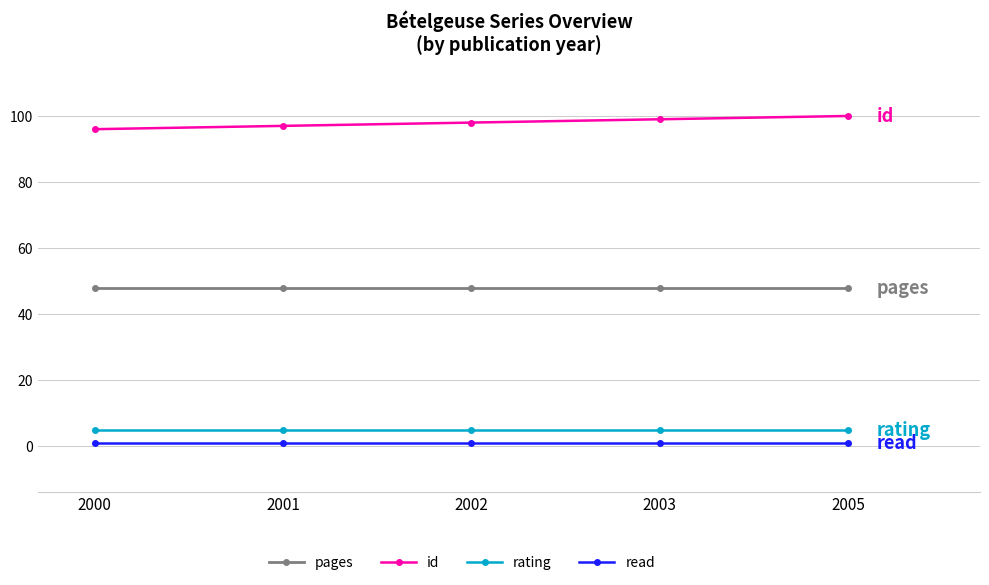

True or false: pages and id intersect in this chart.

False